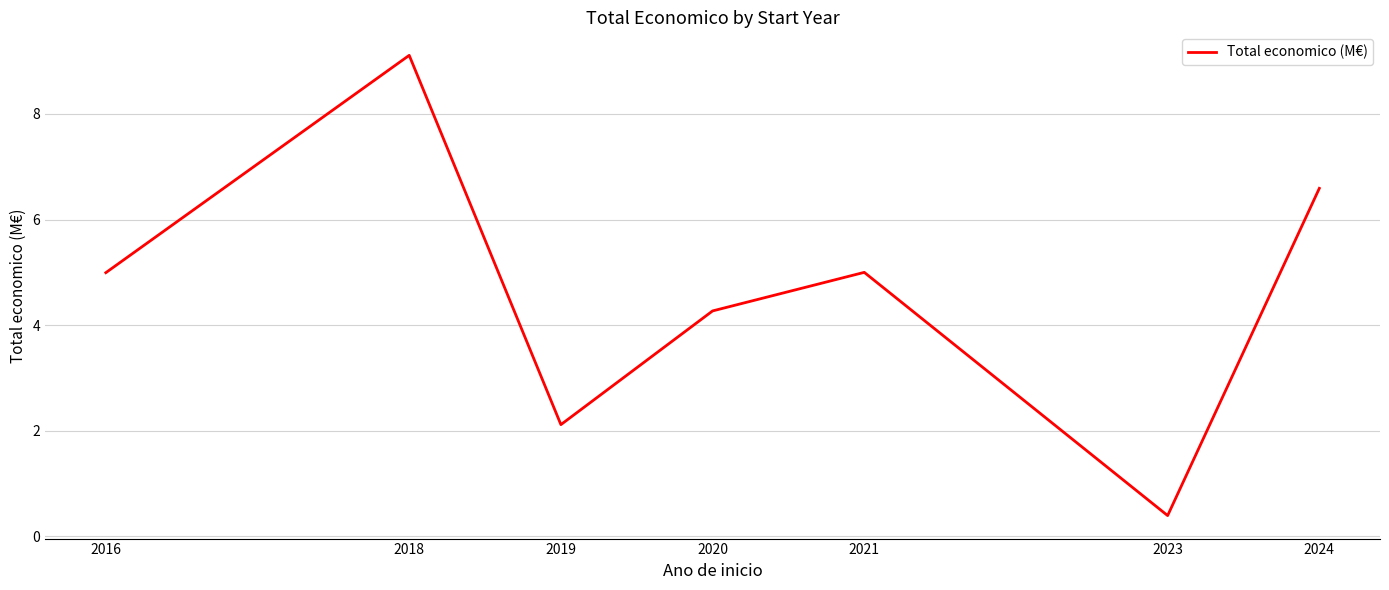

Is it true that the value at 2023 is 0.4?

True